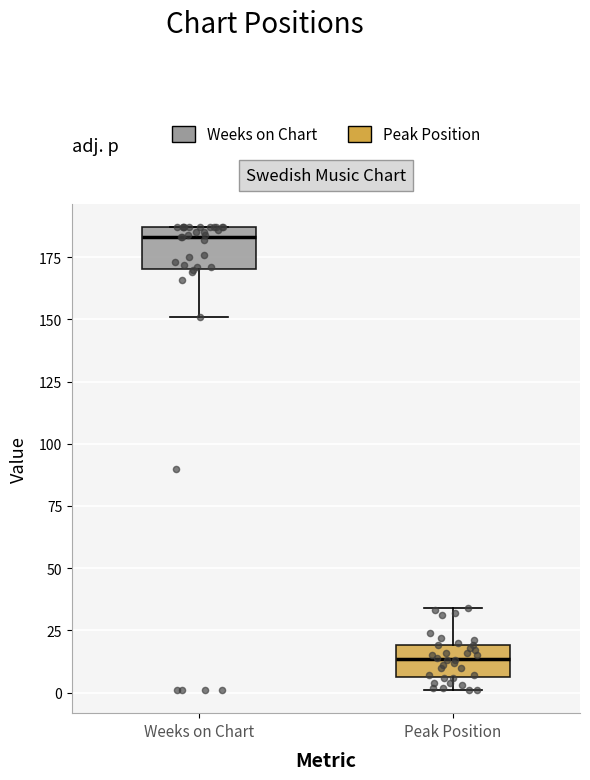

Which box's median line is the lowest?

Peak Position